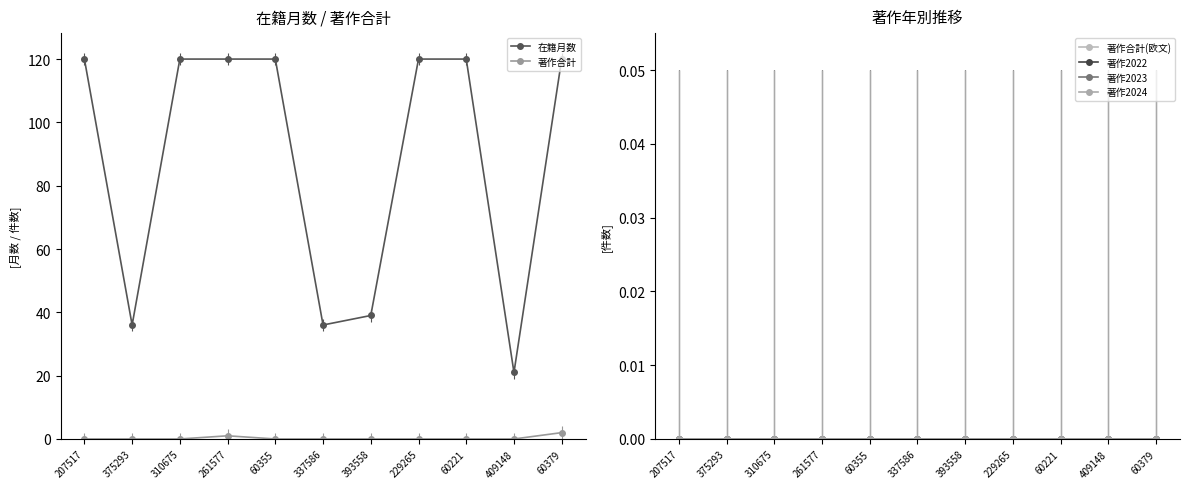

True or false: 著作2022 and 著作2024 cross at least once.

False